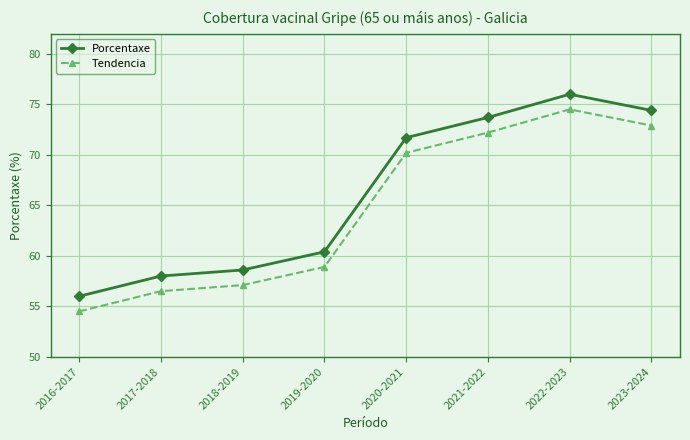

What is the spread (max minus min) of values at 2021-2022?

1.5